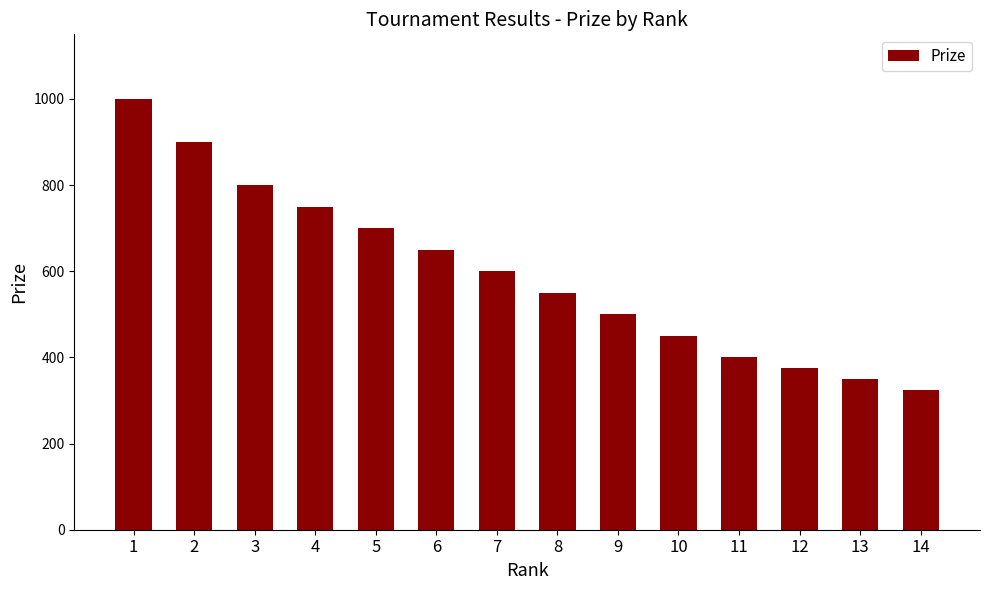

What is the difference between the maximum and minimum values?

675